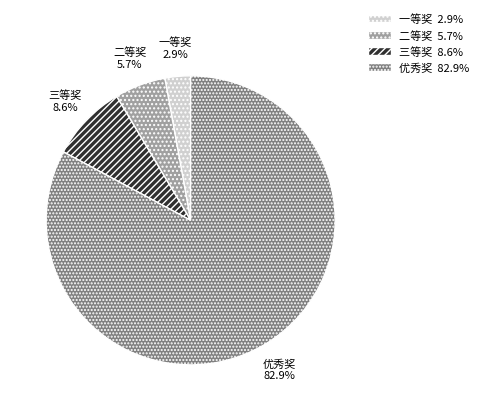

Rank the categories by value from highest to lowest.

优秀奖, 三等奖, 二等奖, 一等奖